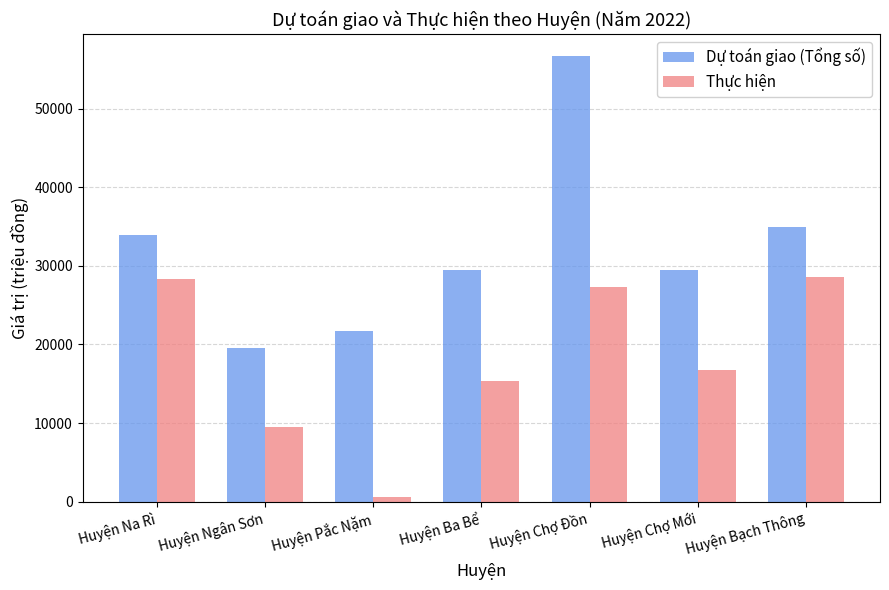

Are the bars horizontal?

No